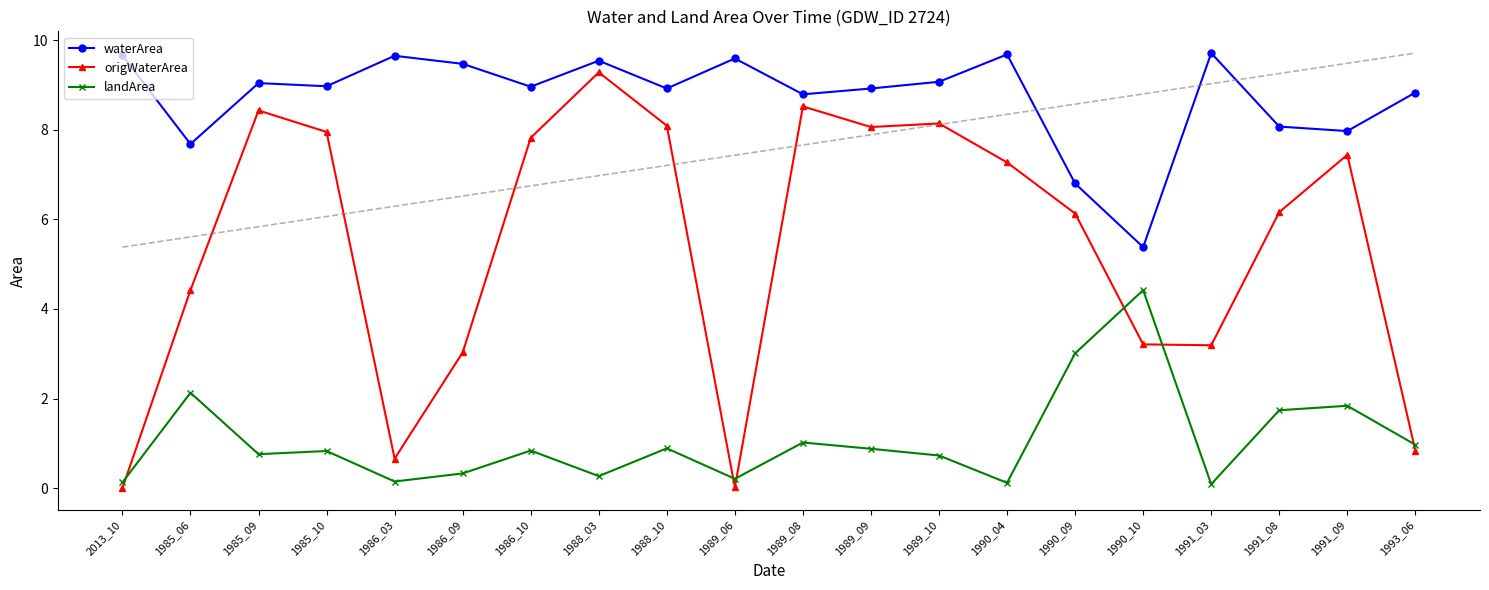

List the series in order of their overall mean, highest first.

waterArea, origWaterArea, landArea